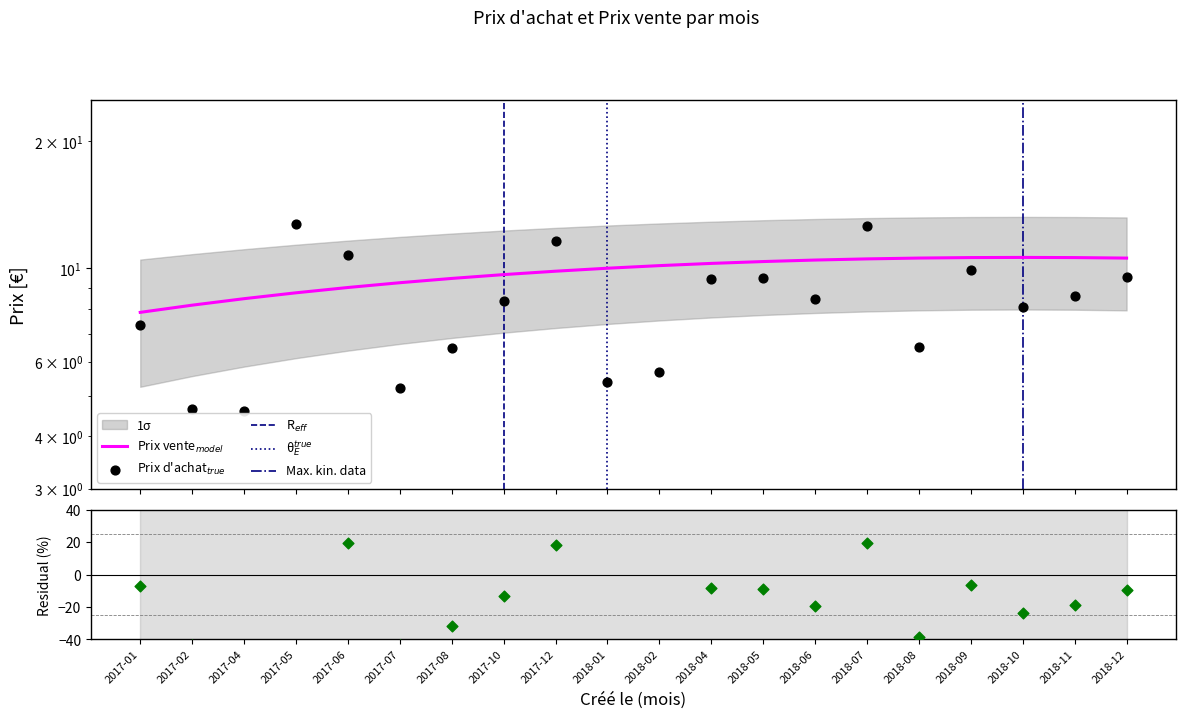

What is the change in value from 2017-07 to 2018-06?

+3.3